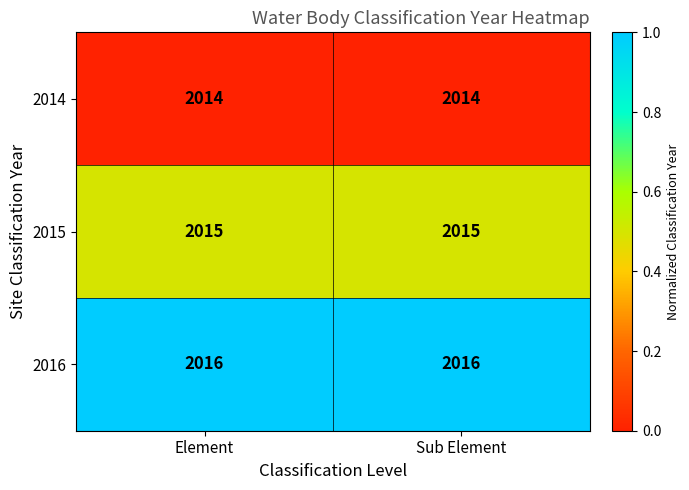

Rank the series by their average value, from highest to lowest.

2016, 2015, 2014